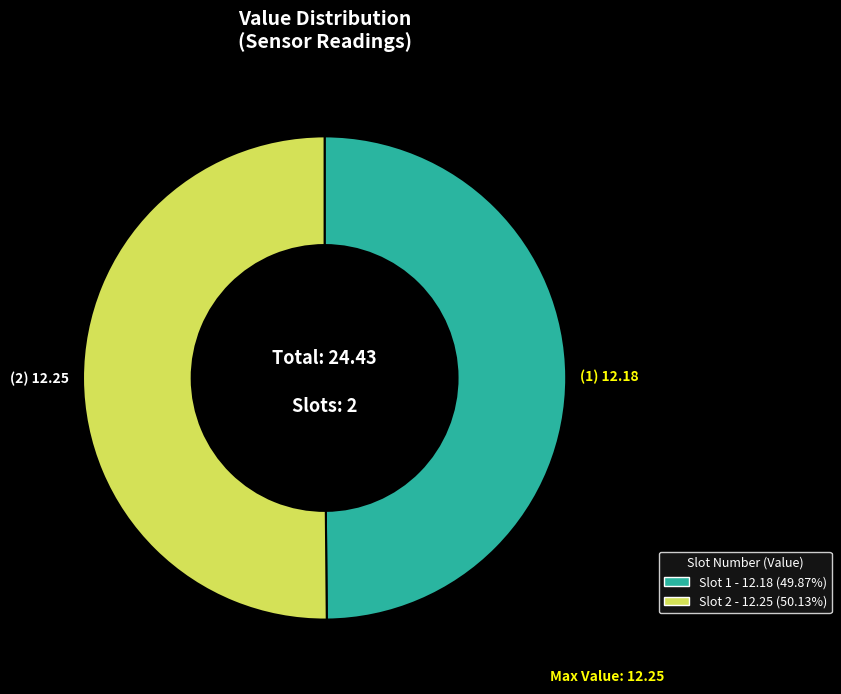

Combined, do Slot 1 - 12.18 (49.87%) and Slot 2 - 12.25 (50.13%) account for over 50%?

Yes